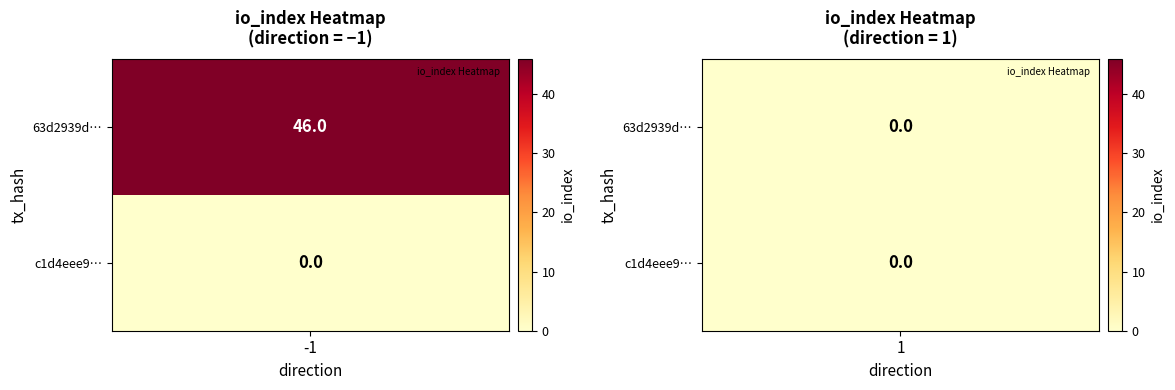

Which has a higher value, 1 or -1?

-1